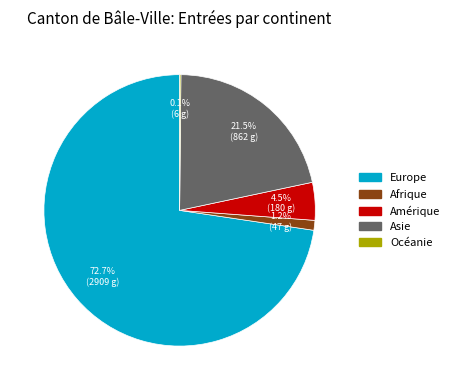

Combined, do Europe and Afrique account for over 50%?

Yes